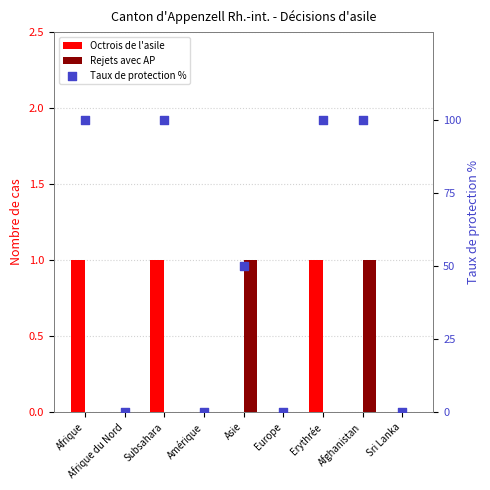

At which category is the sum across all series the highest?

Afrique